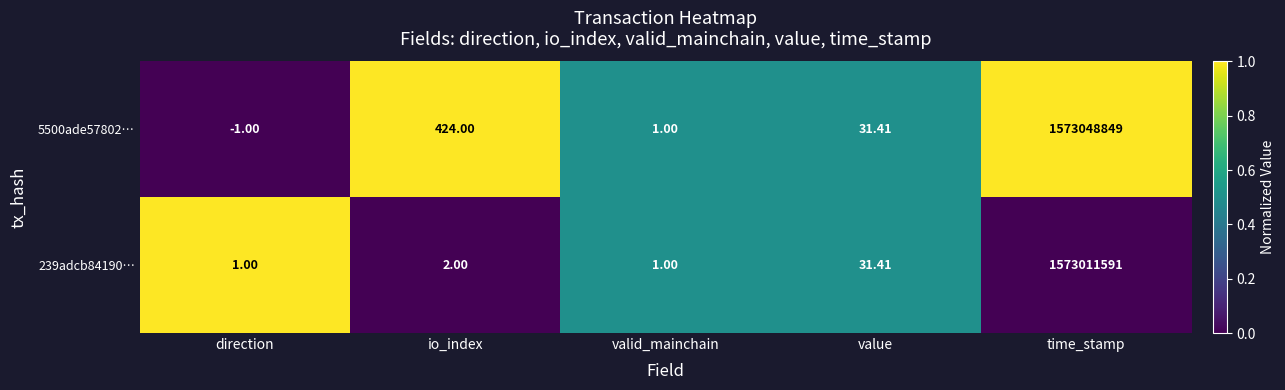

Between valid_mainchain and time_stamp, which series saw the biggest shift?

5500ade57802…